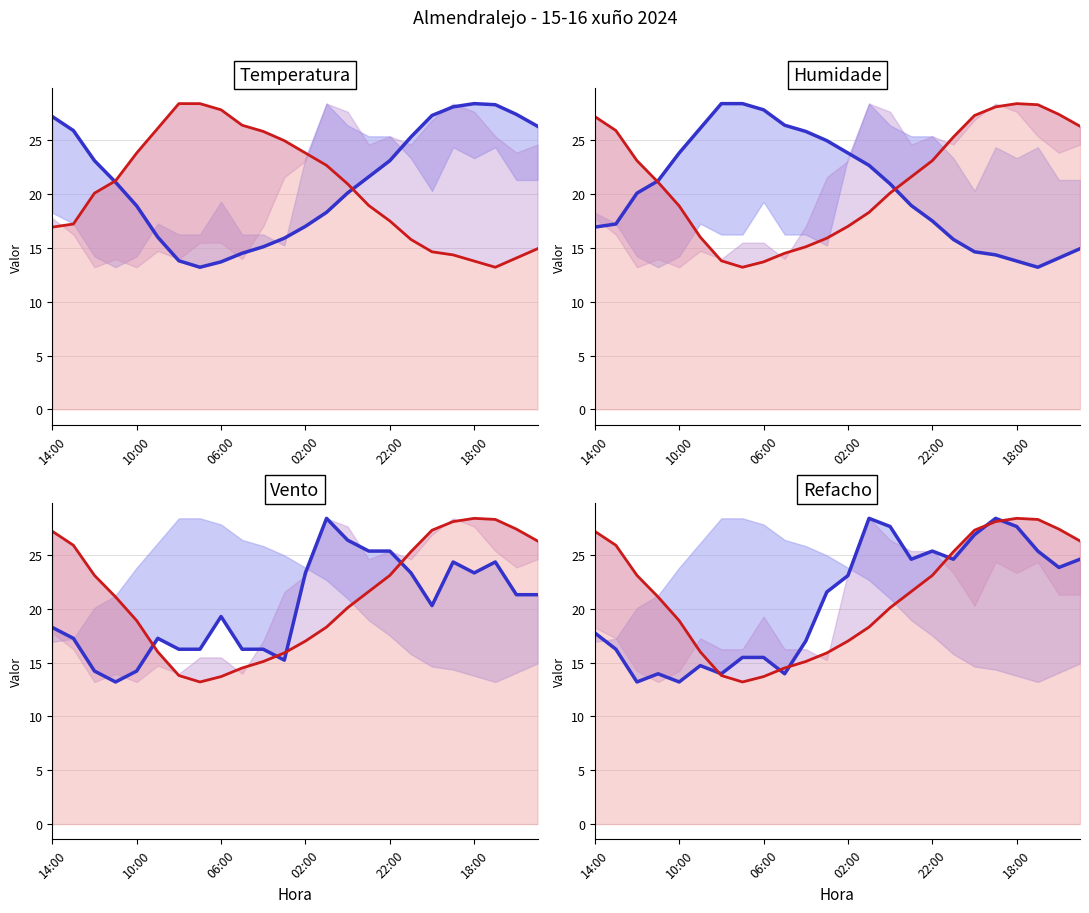

At which category is the sum across all series the highest?

19